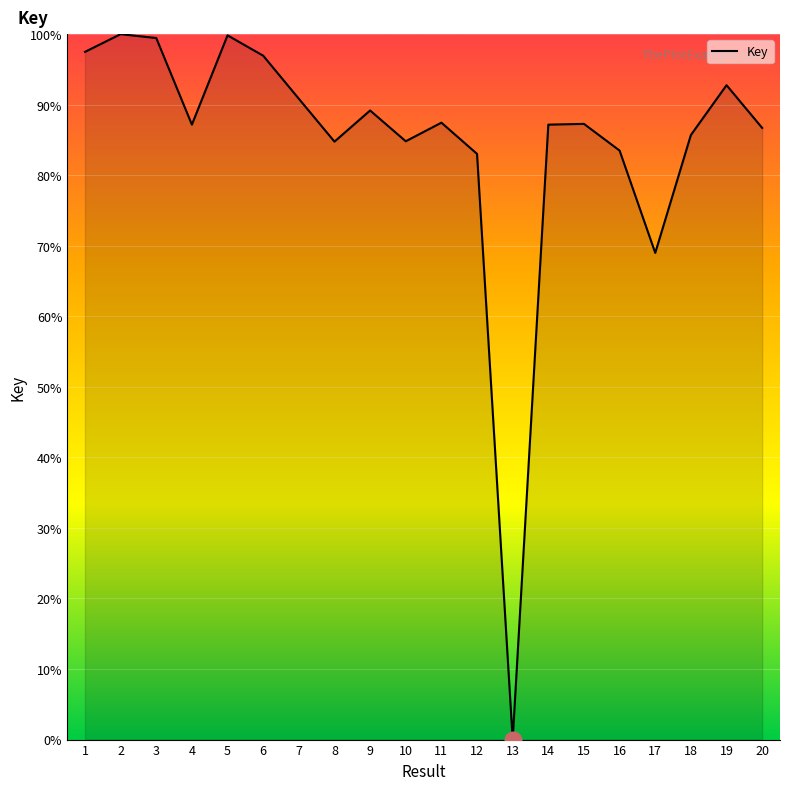

What is the change in value from 15 to 19?

+5.5